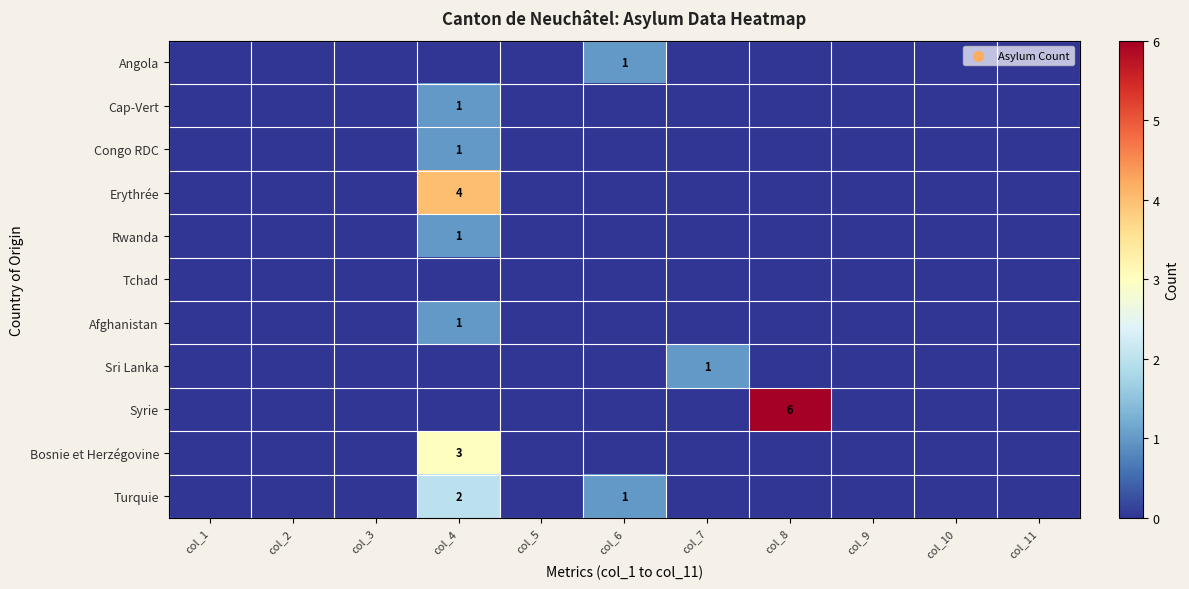

Rank the categories by Cap-Vert value from lowest to highest.

col_1, col_2, col_3, col_5, col_6, col_7, col_8, col_9, col_10, col_11, col_4